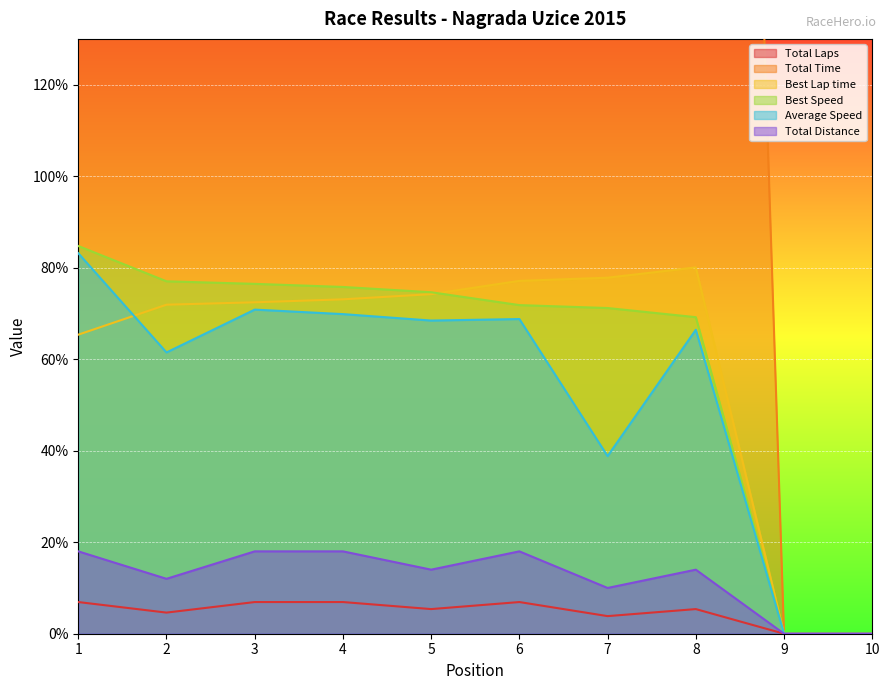

Between 3 and 4, which series saw the biggest shift?

Total Time